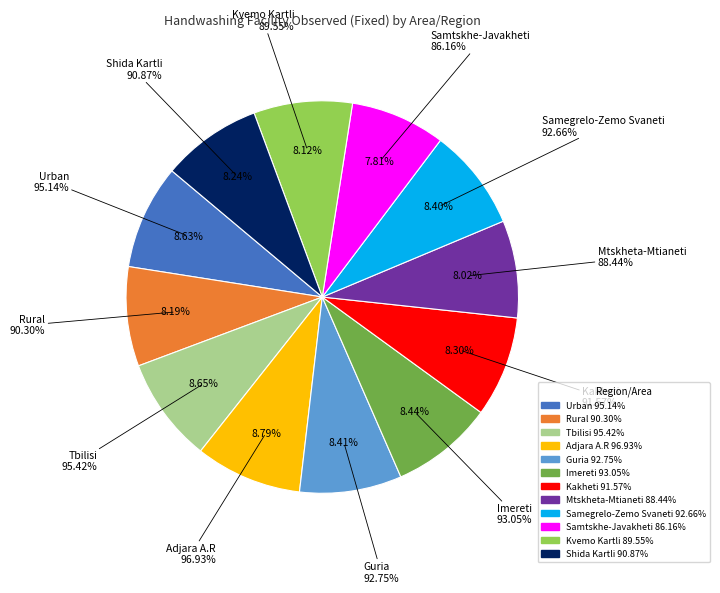

What percentage is the Mtskheta-Mtianeti slice, to the nearest percent?

8%